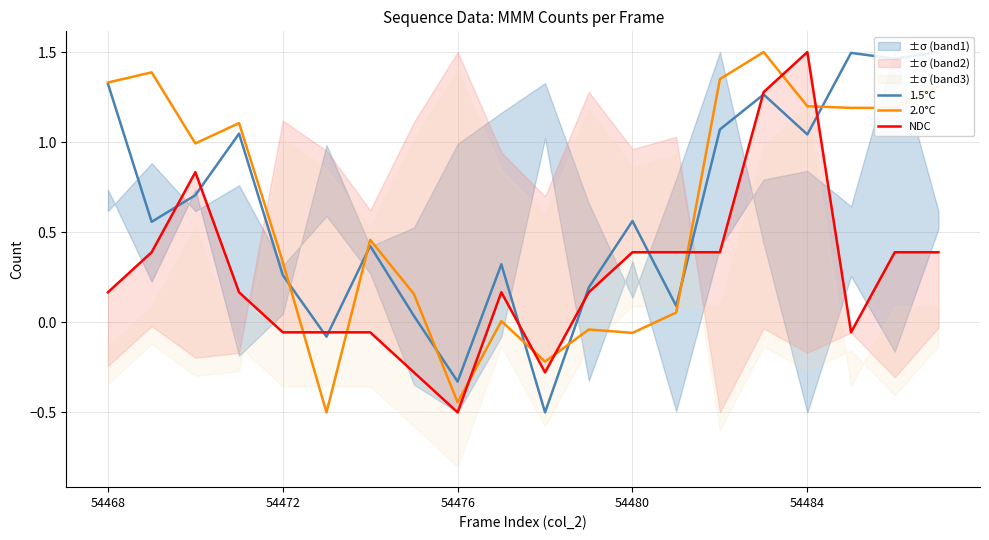

What is the difference between the maximum and second lowest values in the 1.5°C series?

1.8